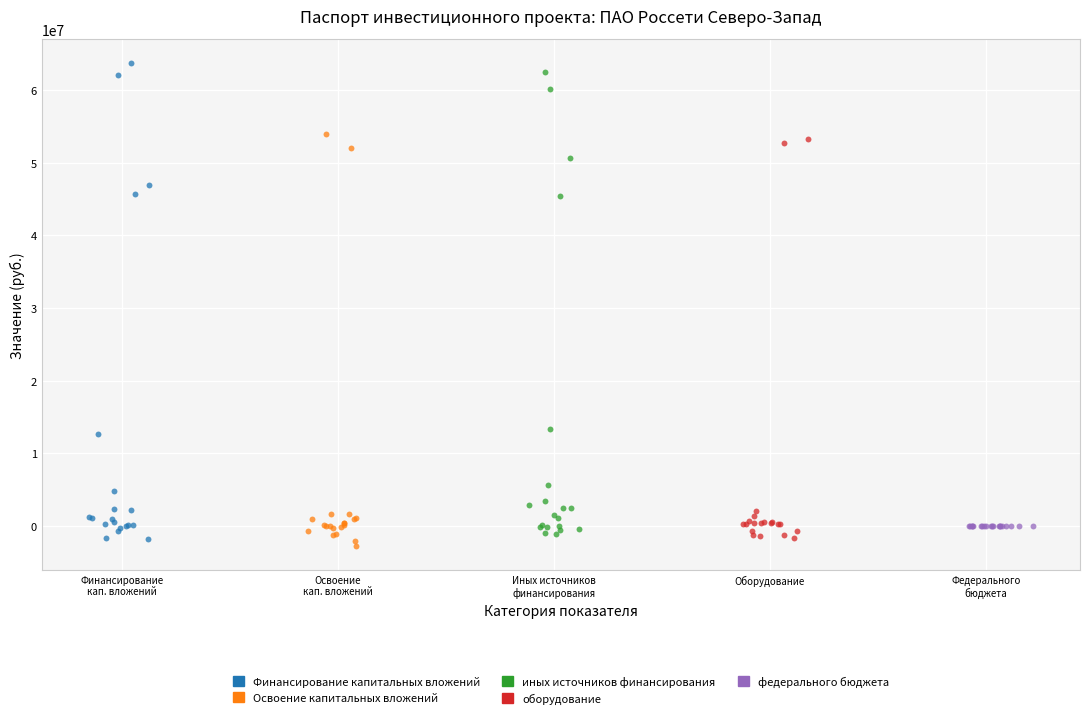

Which series has the widest spread of Y values?

Финансирование капитальных вложений